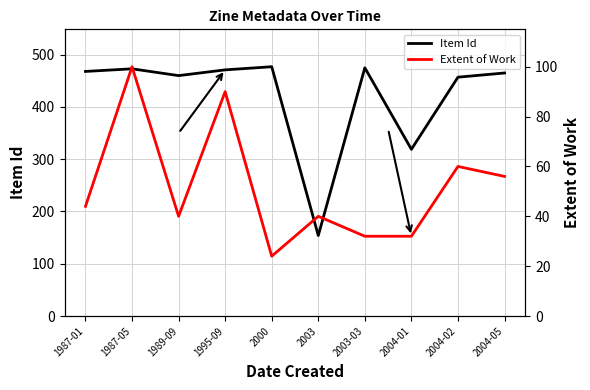

The Extent of Work series shows 90 at 1995-09. True or false?

True